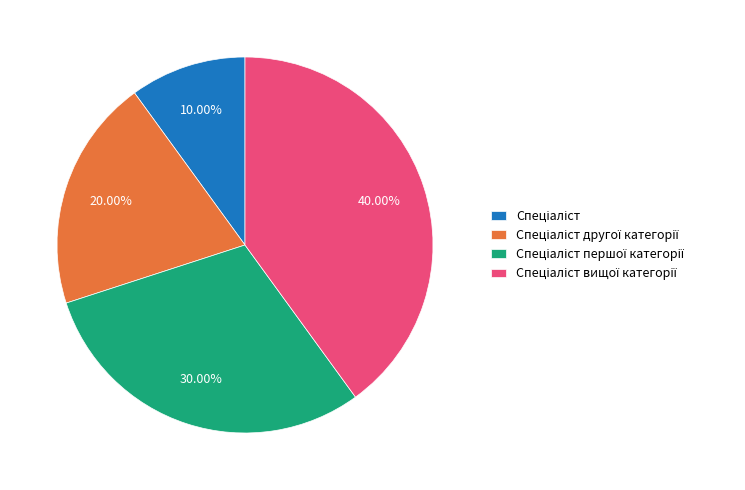

Is there any slice that represents more than half of the pie?

No